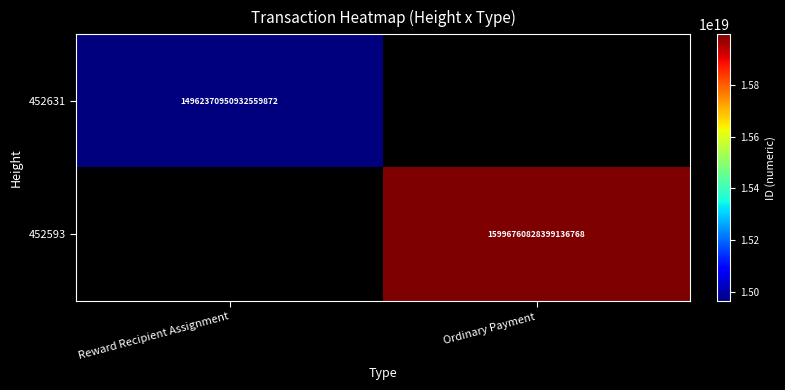

The 452593 series shows 15996760828399136768 at Ordinary Payment. True or false?

True